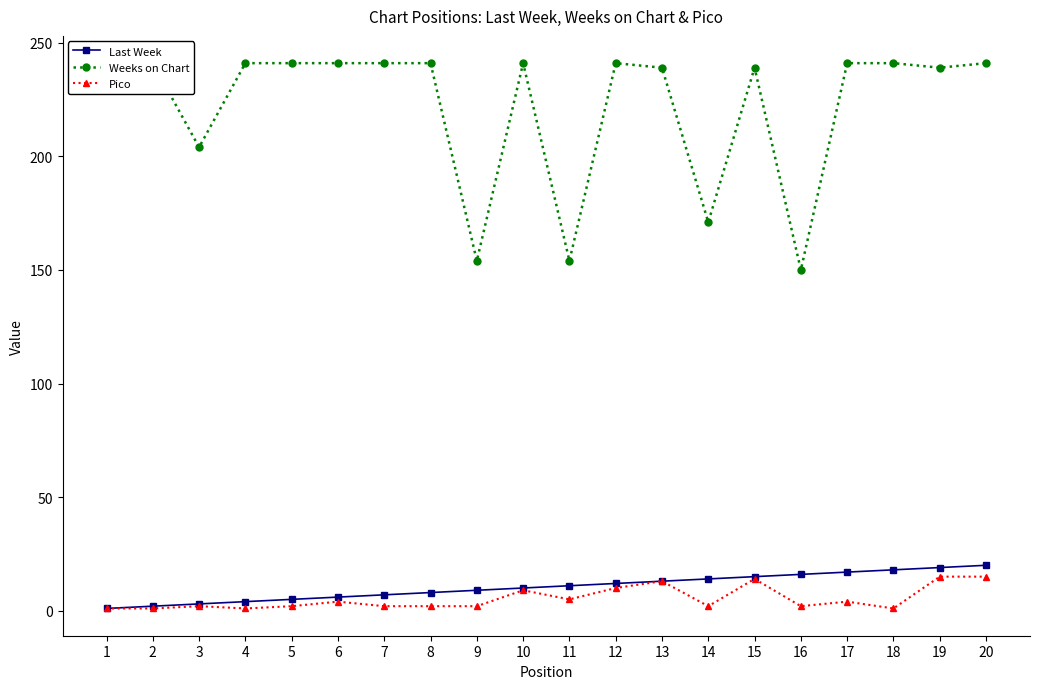

Which series has the largest range (max minus min)?

Weeks on Chart